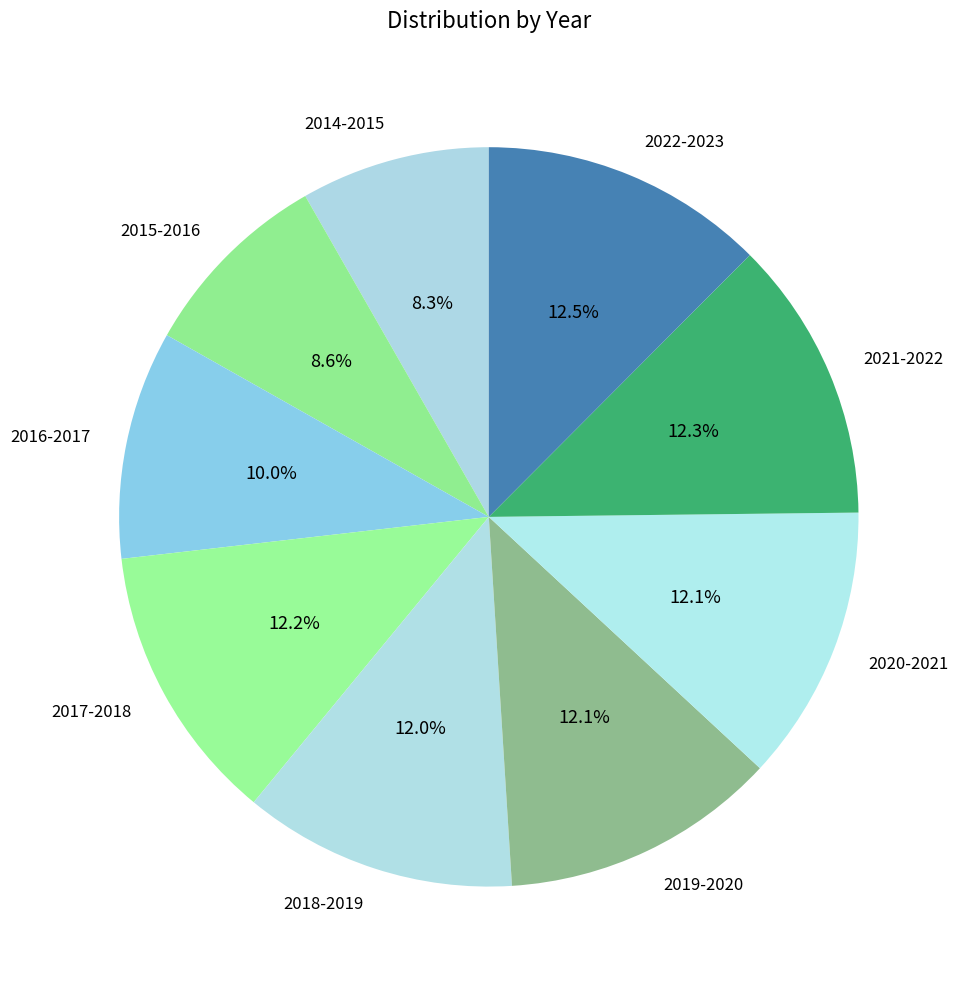

How many segments does this pie chart have?

9